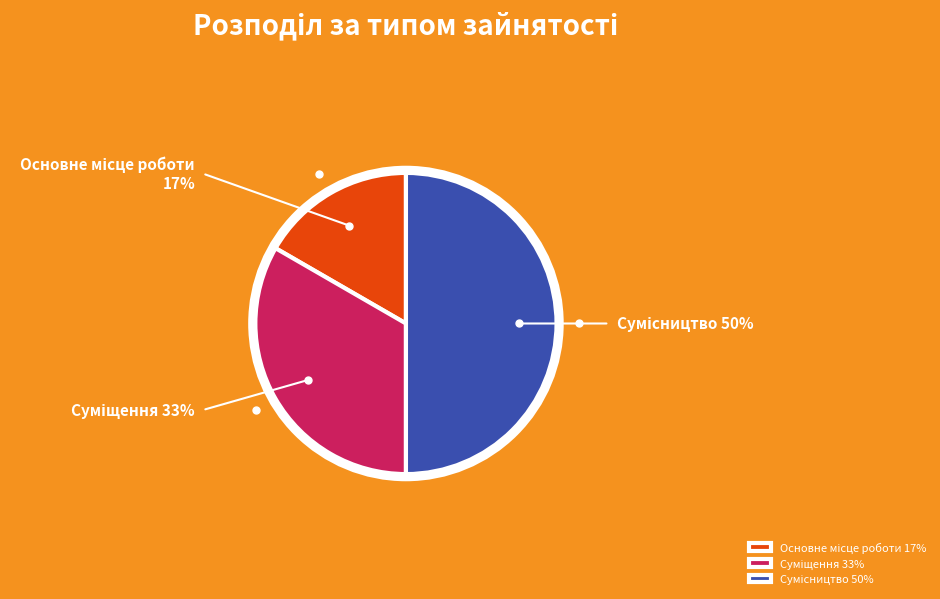

To the nearest percent, what portion does Основне місце роботи represent?

17%